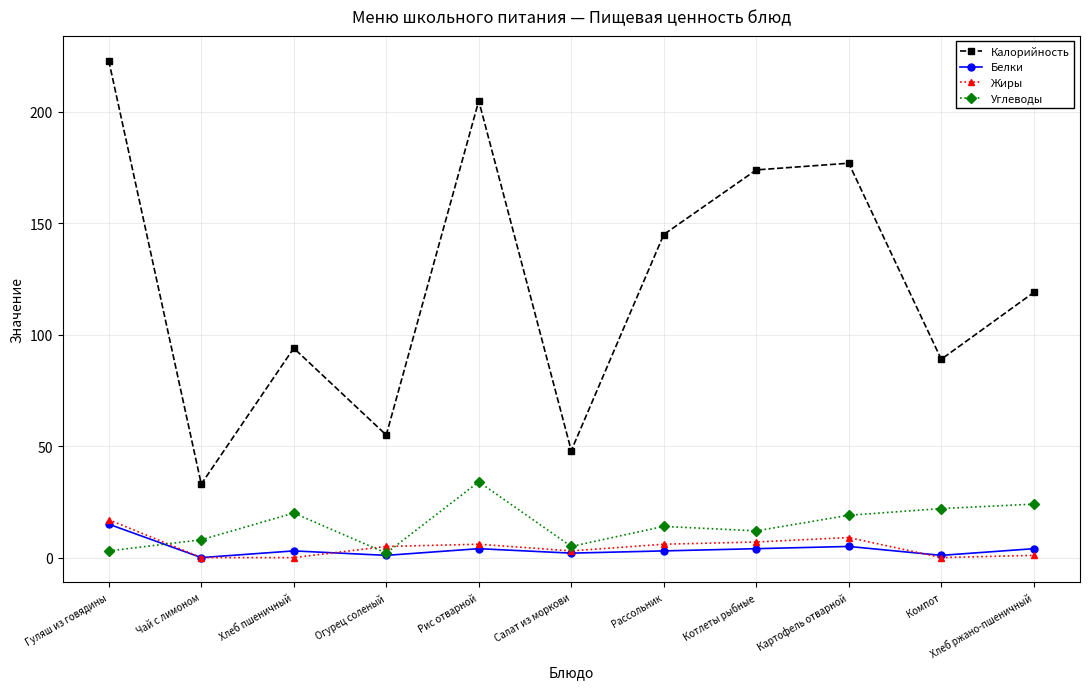

In Белки, how many points are higher than both neighbors (excluding endpoints)?

3